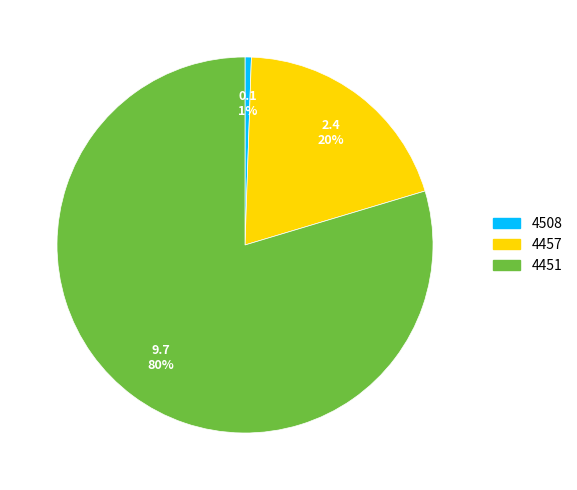

Rank the categories by value from highest to lowest.

4451, 4457, 4508